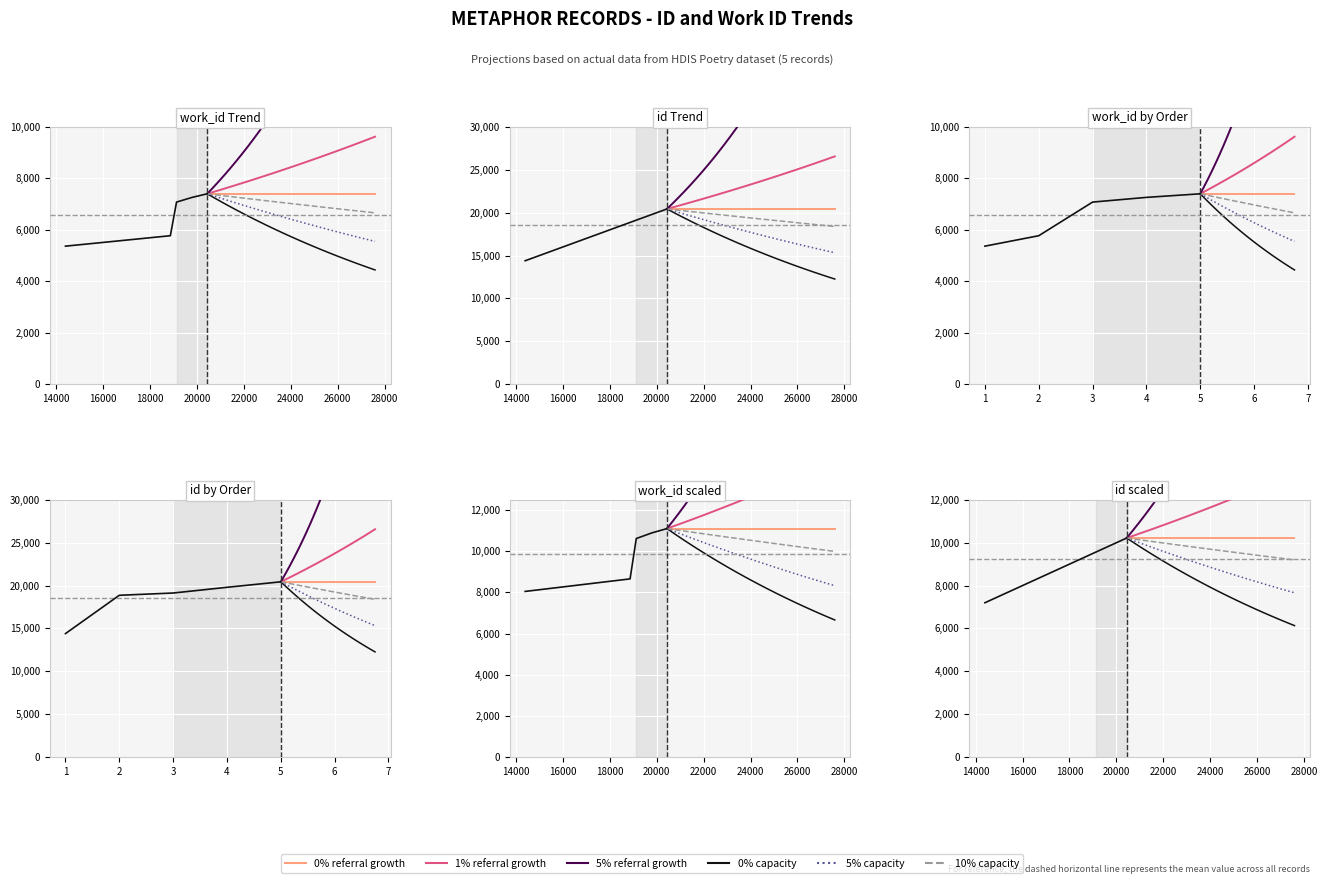

Count the number of categories in the chart.

5